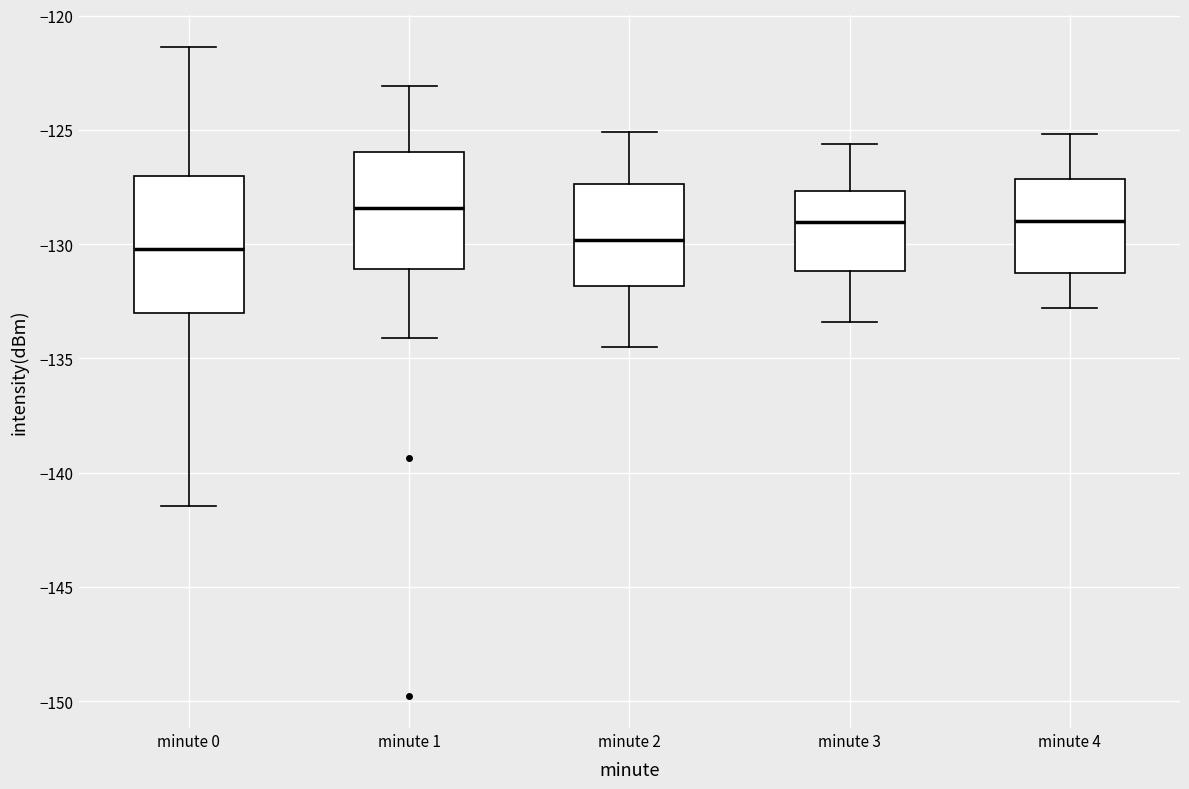

Reading left to right, read every box against the y-axis: the position of its median line, the range the box covers, and the ends of its whiskers. The values are not printed on the chart, so give them approximately, as read against the axis.

minute 0: median -130.0, box -133.0 to -127.0, whiskers -141.5 to -121.5
minute 1: median -128.5, box -131.0 to -126.0, whiskers -134.0 to -123.0
minute 2: median -130.0, box -132.0 to -127.5, whiskers -134.5 to -125.0
minute 3: median -129.0, box -131.0 to -127.5, whiskers -133.5 to -125.5
minute 4: median -129.0, box -131.0 to -127.0, whiskers -133.0 to -125.0